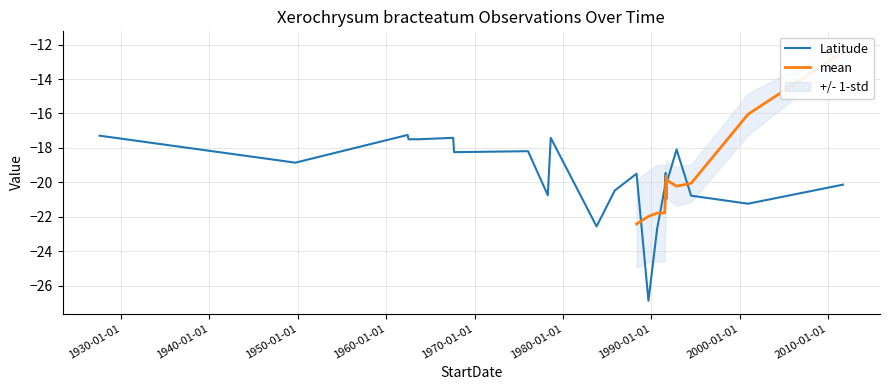

The chart shows a value of -26.8 at 1962-06-01. True or false?

False